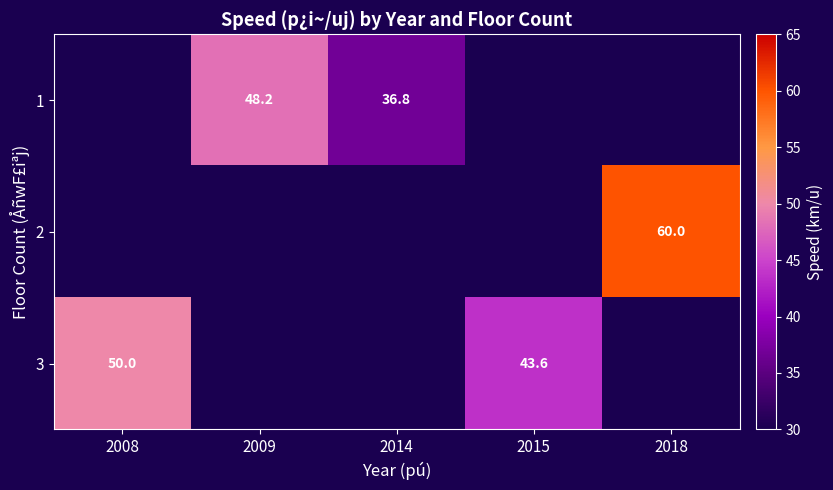

What is the greatest value displayed?

60.0